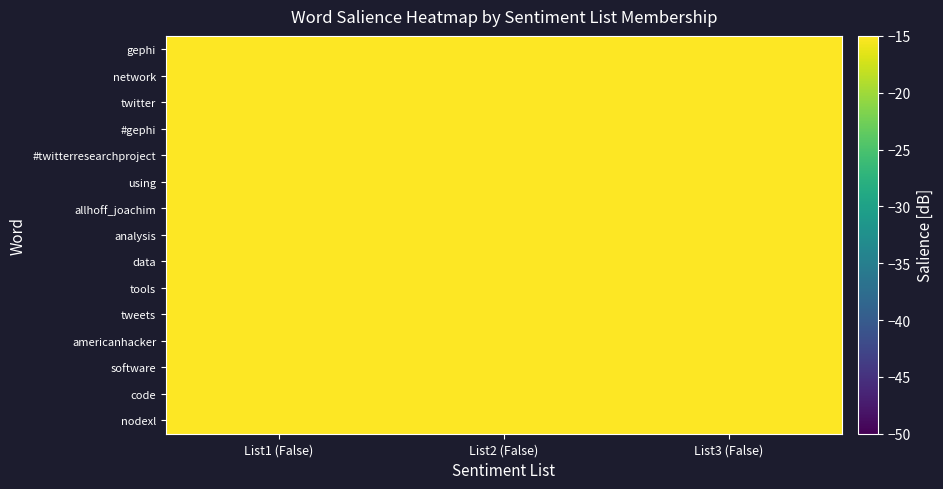

Which category has the lowest value across all series?

List1 (False)